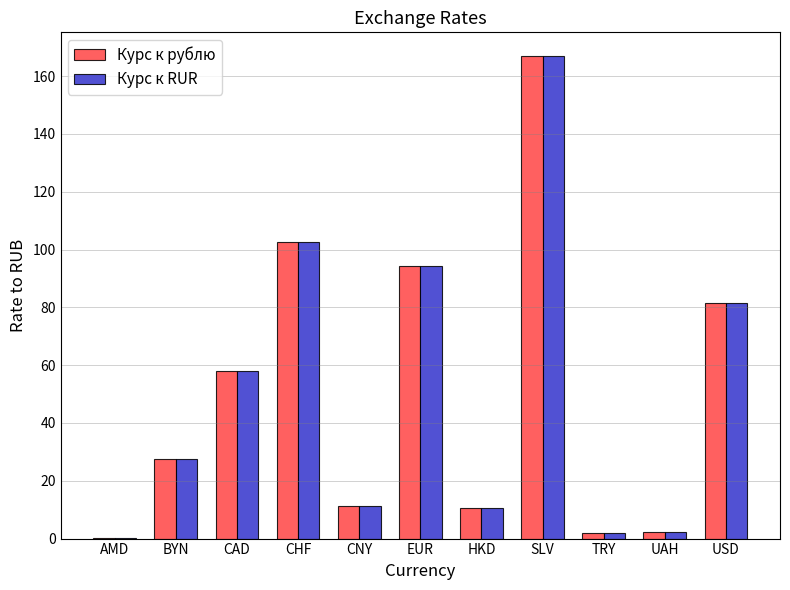

The value of Курс к RUR at CAD is 100.3. True or false?

False